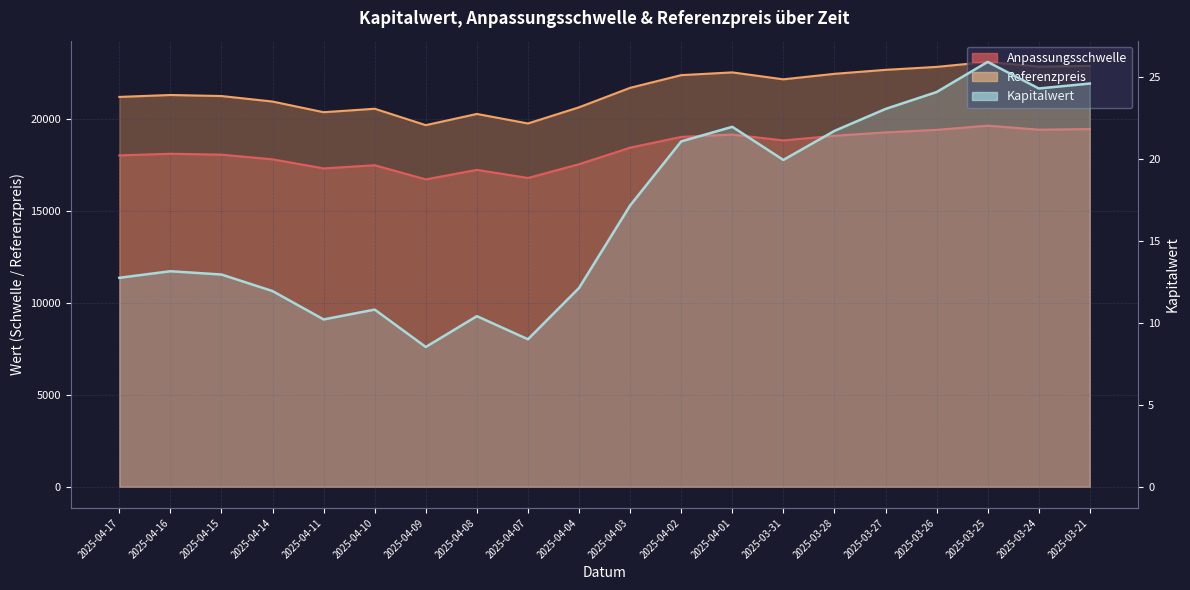

Which has a higher value, 2025-04-11 or 2025-03-26?

2025-03-26